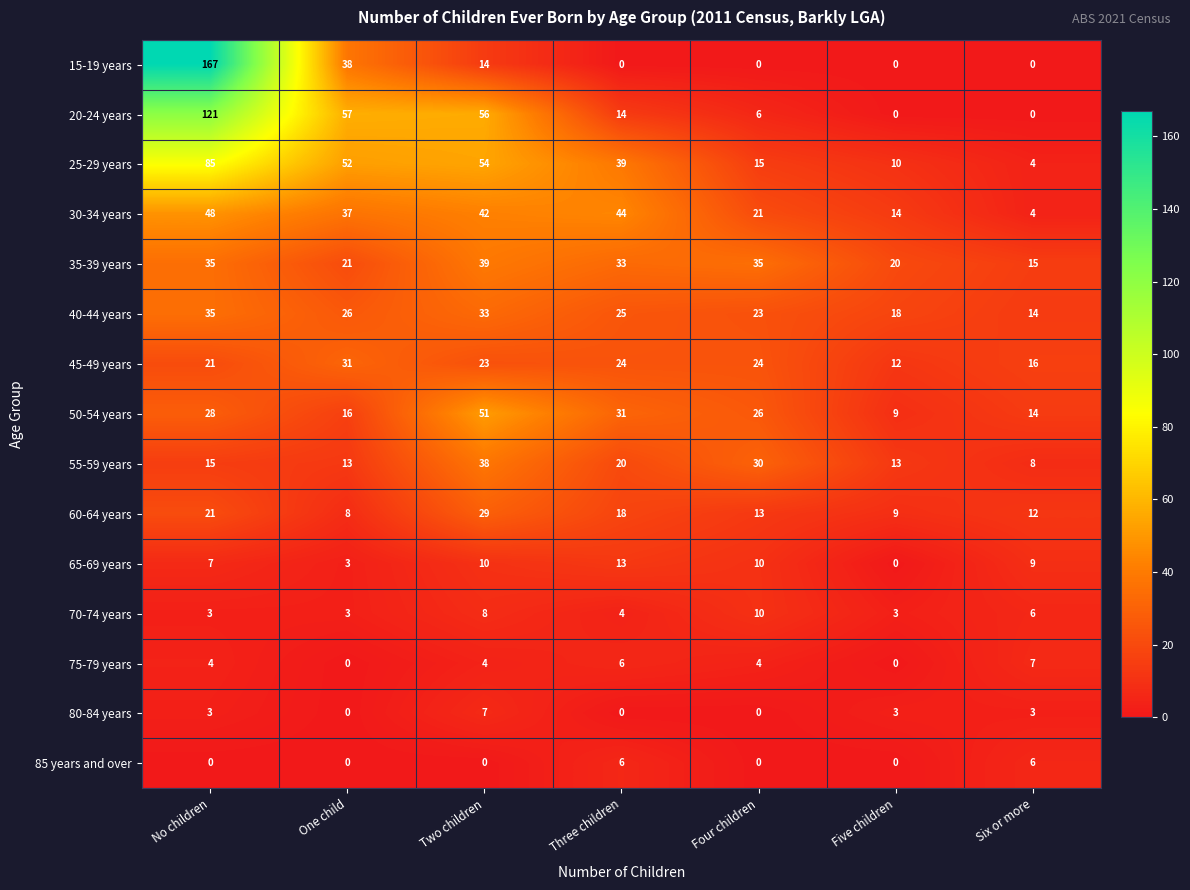

What is the sum of all 65-69 years values?

52